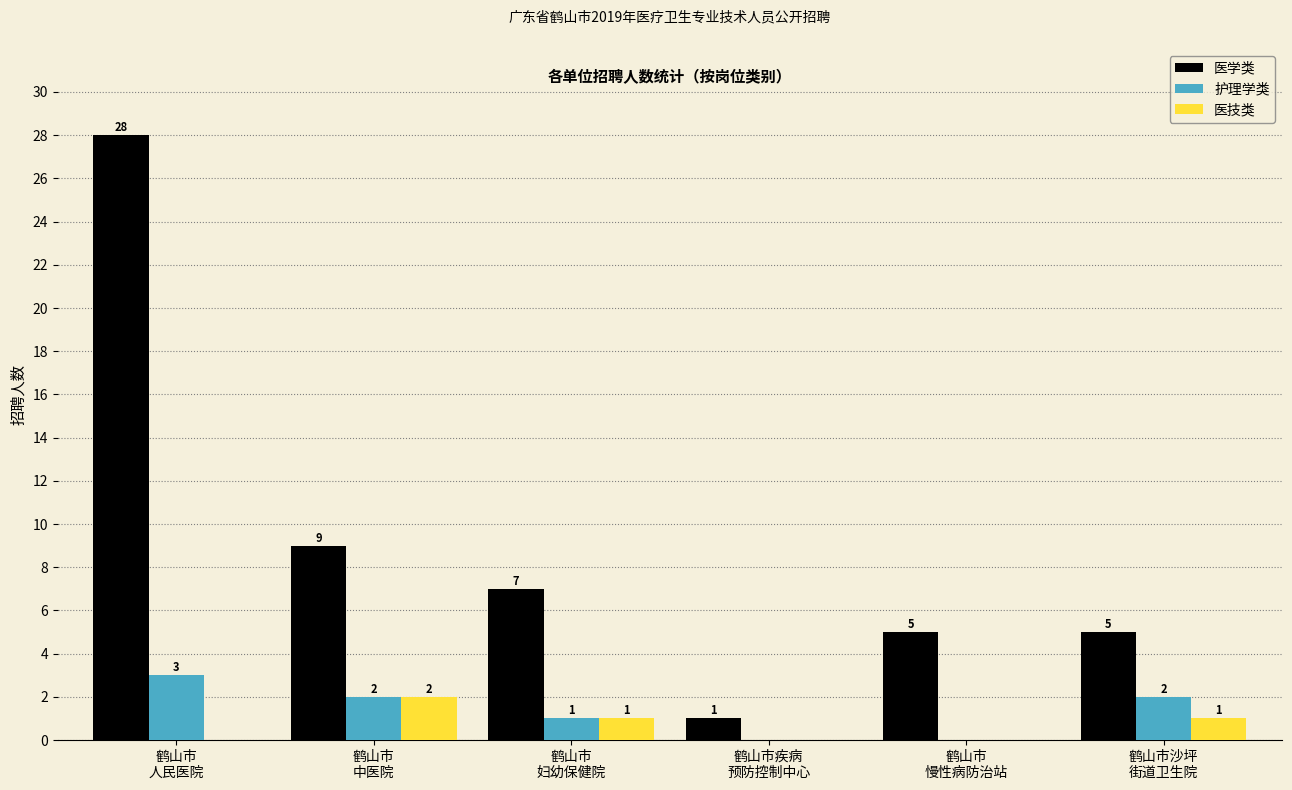

Which series has the largest total across all categories?

医学类